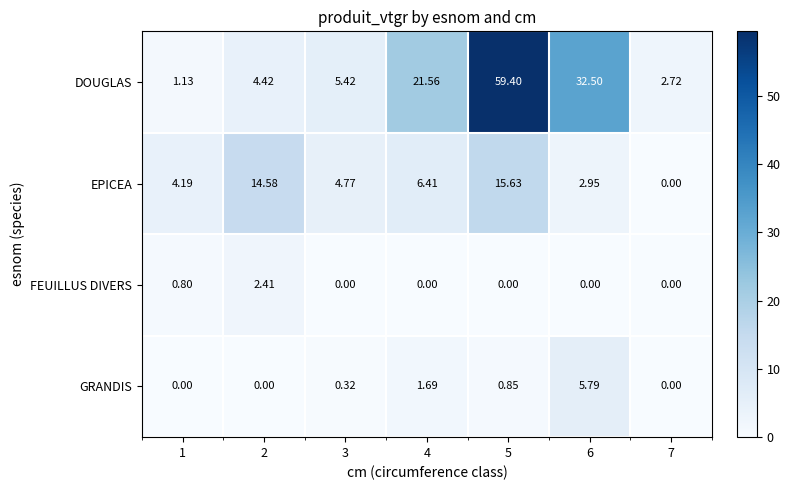

Which series has the largest total across all categories?

DOUGLAS